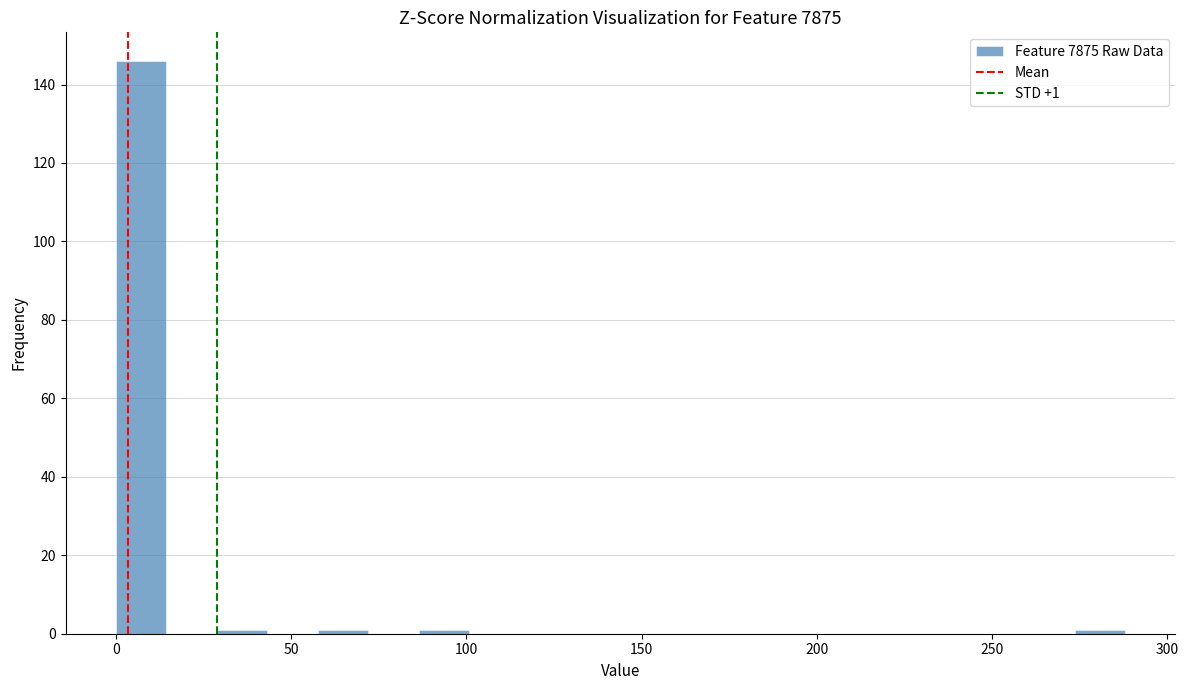

Read against the x-axis, roughly where is the centre of the tallest bar?

5